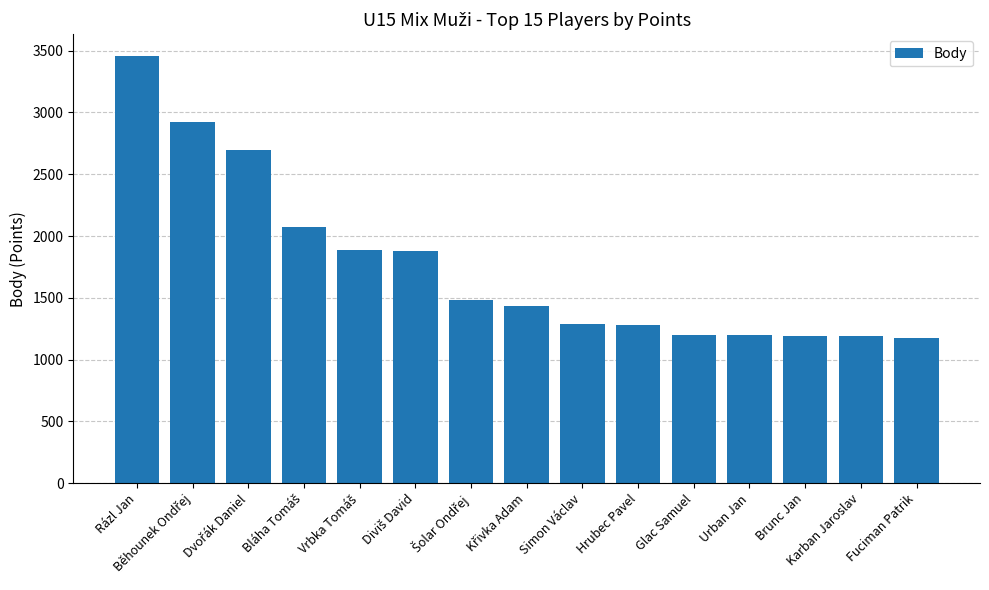

What is the difference between the maximum and minimum values?

2282